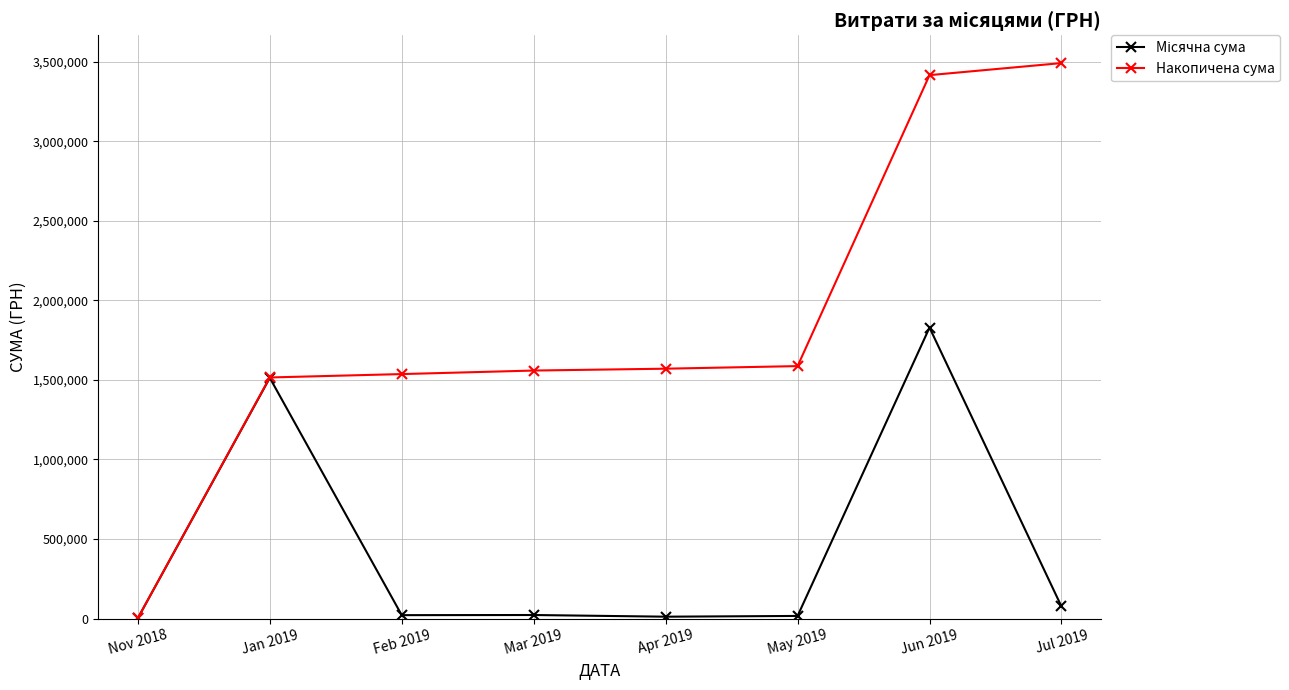

What is the label of the 4th point from the left?

Mar 2019